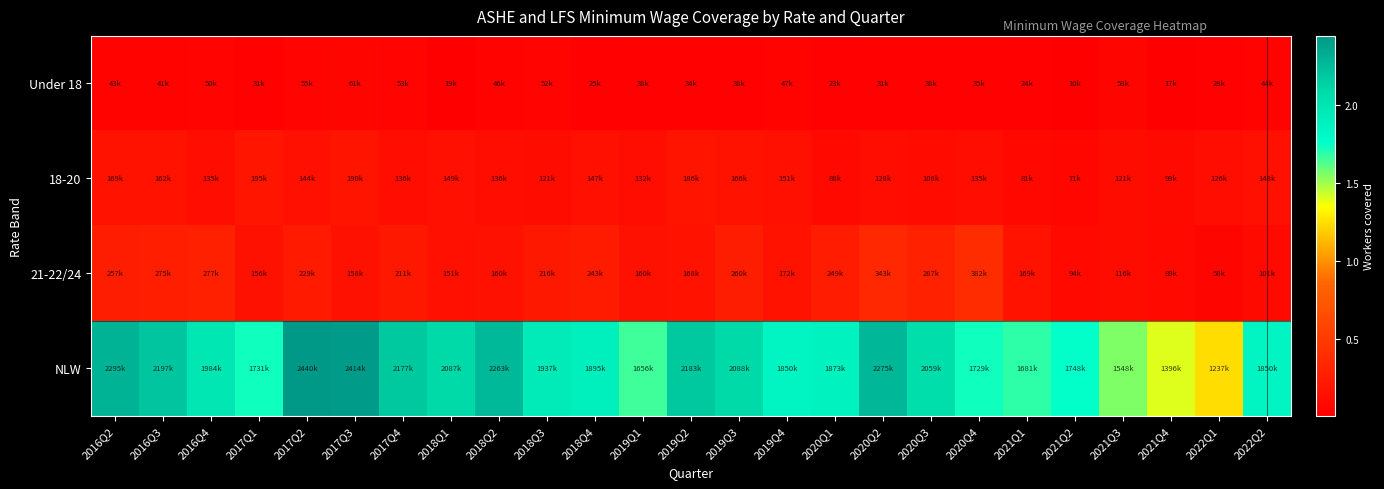

Rank the series by their maximum value, from highest to lowest.

NLW, 21-22/24, 18-20, Under 18